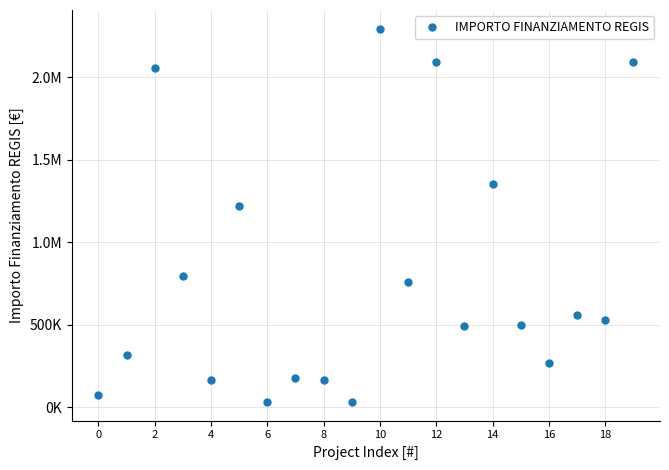

How many interior local valleys (lower than both neighbors) does the data have?

7